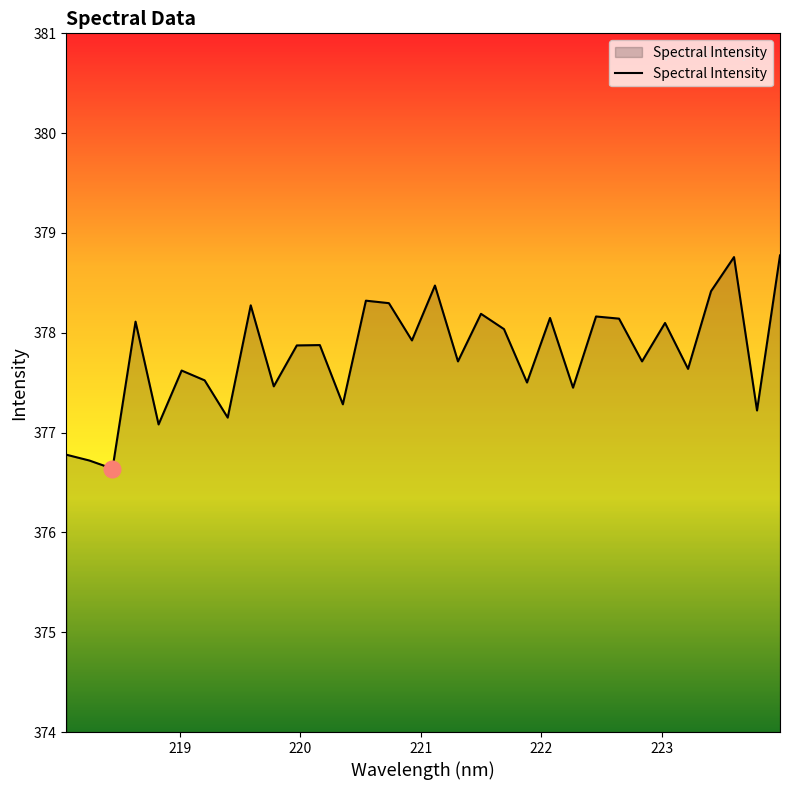

What is the minimum value shown in the chart?

376.6